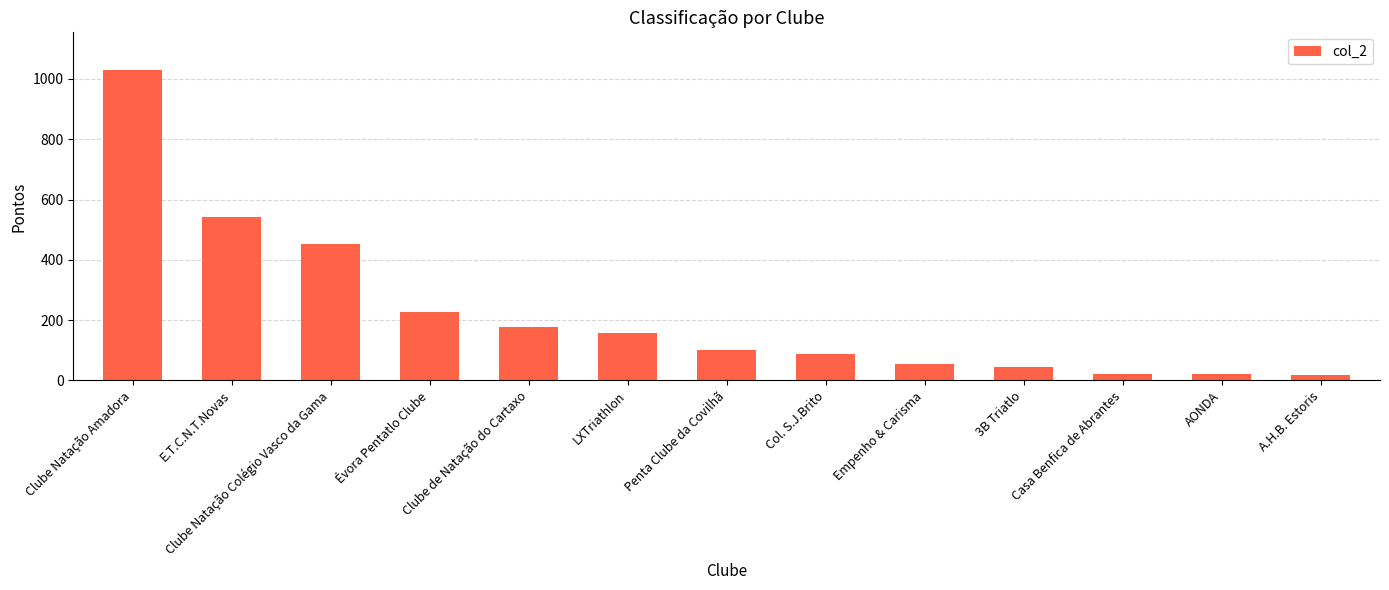

Which has a higher value, Évora Pentatlo Clube or Empenho & Carisma?

Évora Pentatlo Clube